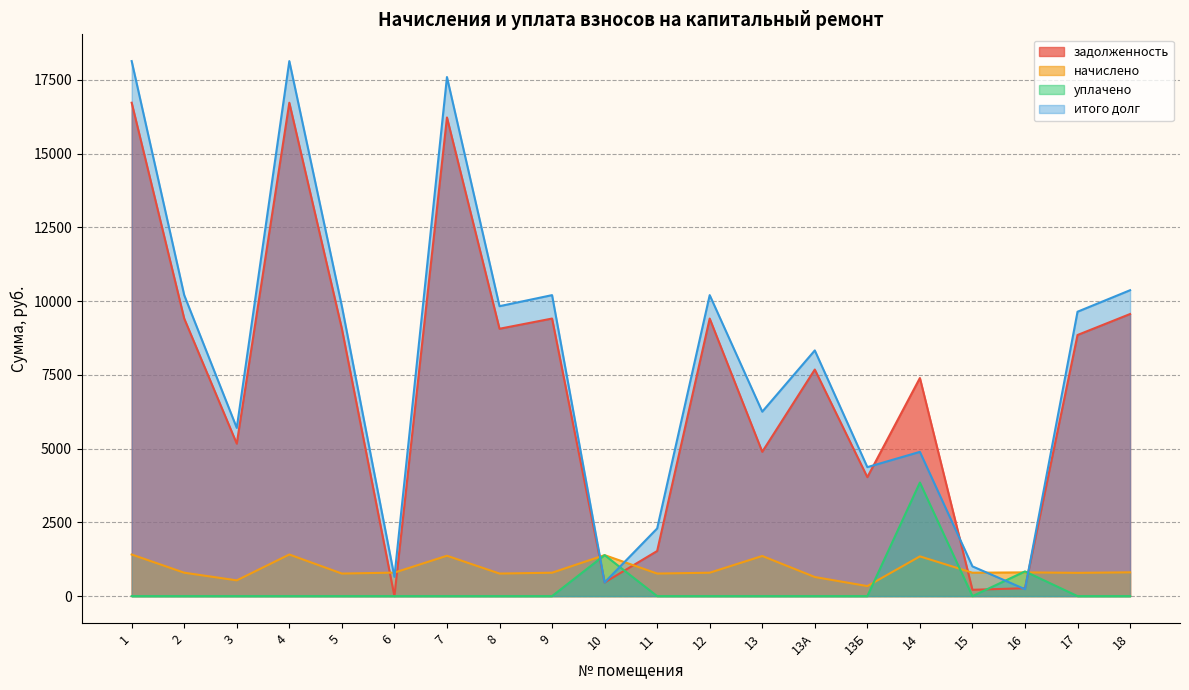

Reading left to right, transcribe all the data shown in this chart.

задолженность: 16723.2	9408.0	5168.5	16723.2	9062.4	0.0	16224.0	9062.4	9408.0	463.3	1529.3	9408.0	4891.1	7680.0	4032.0	7392.6	215.0	268.4	8850.4	9561.6
начислено: 1411.0	793.8	534.6	1411.0	764.6	797.0	1368.9	764.6	793.8	1390.0	764.6	793.8	1360.8	648.0	340.2	1347.6	793.8	805.1	788.9	806.8
уплачено: 0.0	0.0	0.0	0.0	0.0	0.0	0.0	0.0	0.0	1390.0	0.0	0.0	0.0	0.0	0.0	3850.0	0.0	838.4	0.0	0.0
итого долг: 18134.2	10201.8	5703.1	18134.2	9827.0	655.1	17592.9	9827.0	10201.8	463.3	2293.9	10201.8	6251.9	8328.0	4372.2	4890.2	1008.8	235.1	9639.3	10368.4